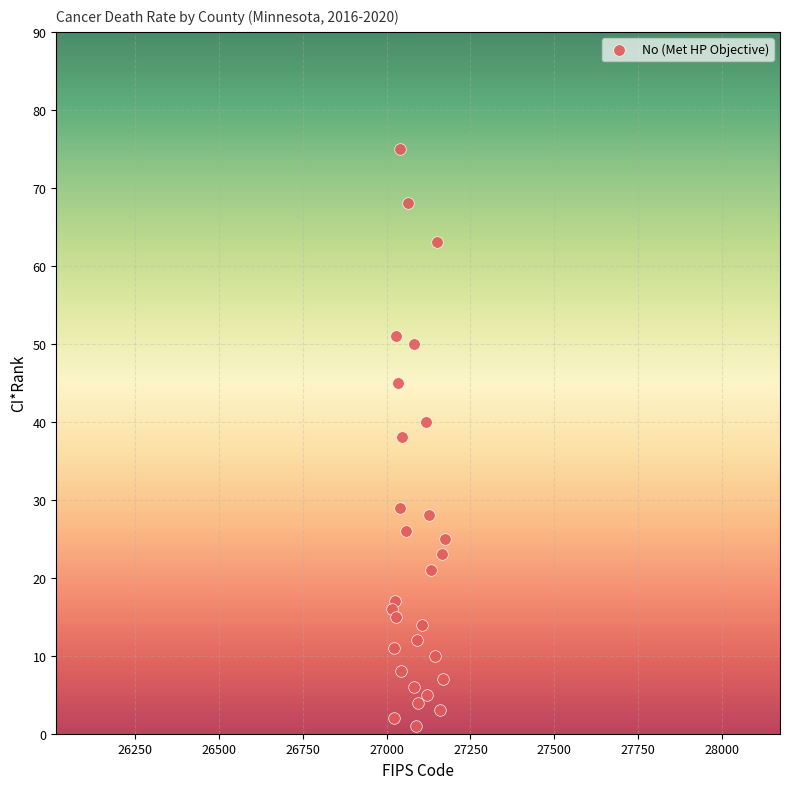

What is the range of X values (max minus min)?

158